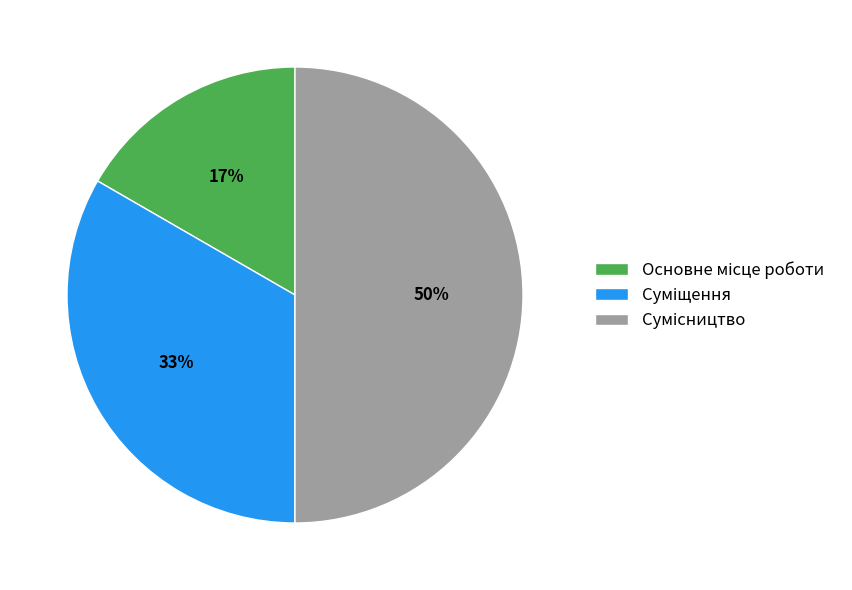

To the nearest percent, what is the average slice percentage?

33%